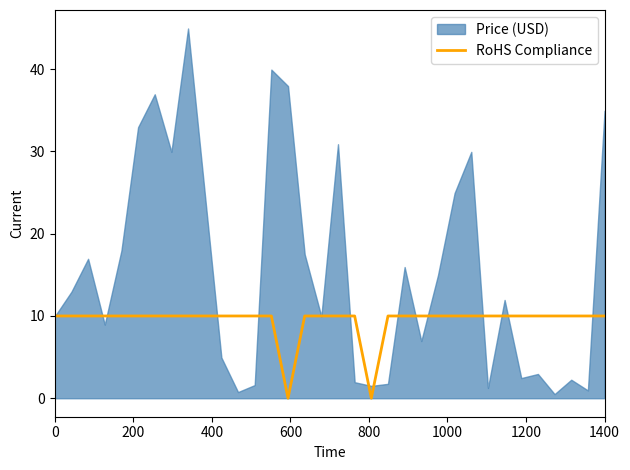

What is the maximum value for RoHS Compliance?

10